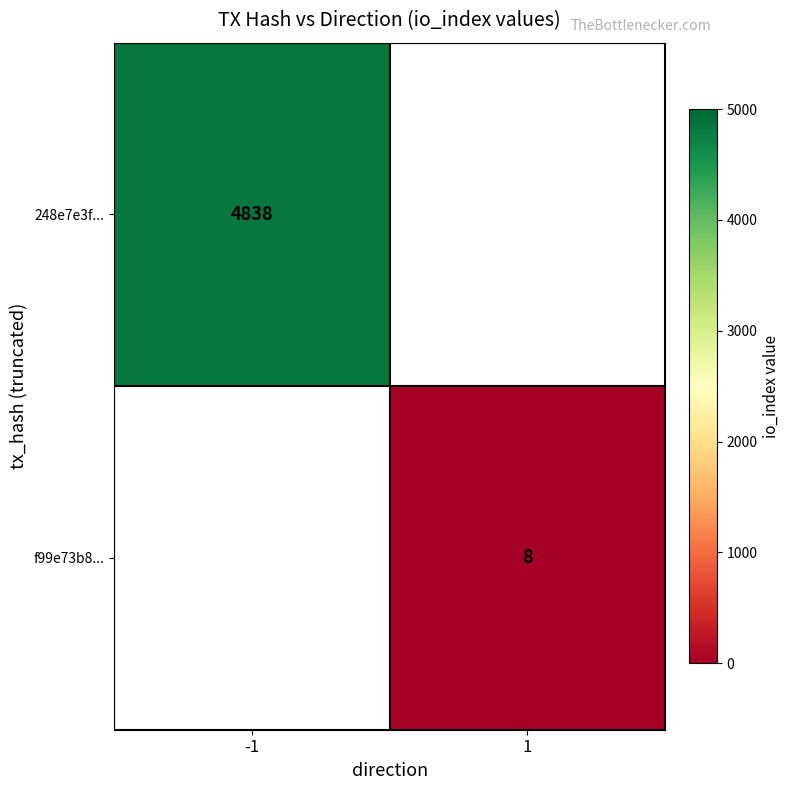

Is it true that 248e7e3f... equals 2692 at -1?

False